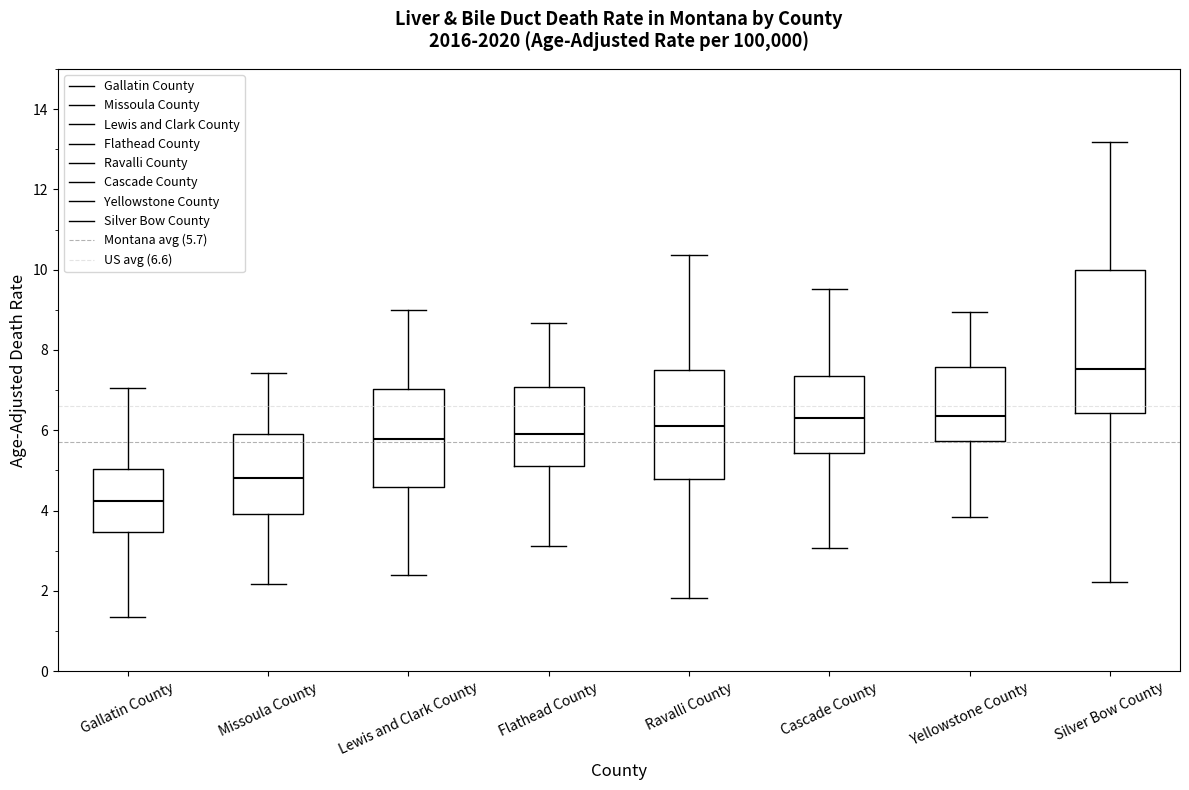

Which box is the tallest, from its lower edge to its upper edge?

Silver Bow County